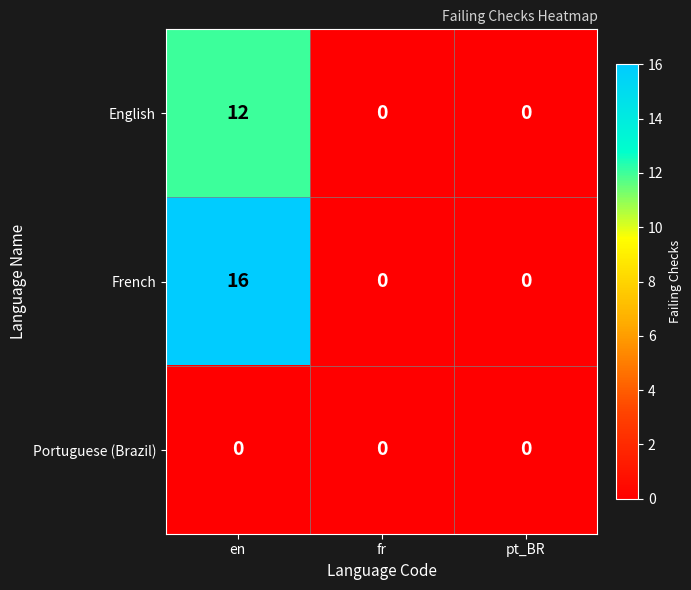

What is the greatest value displayed?

16